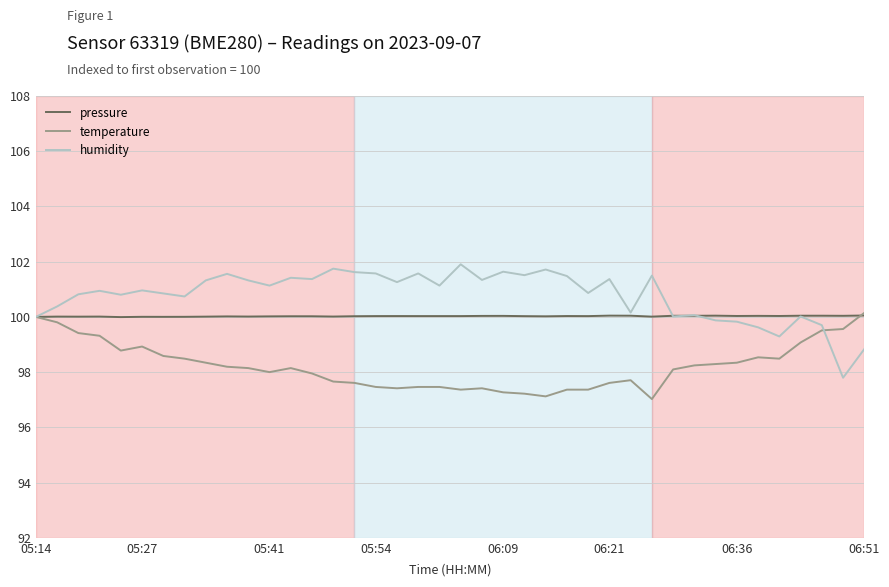

Rank the series by their average value, from highest to lowest.

humidity, pressure, temperature